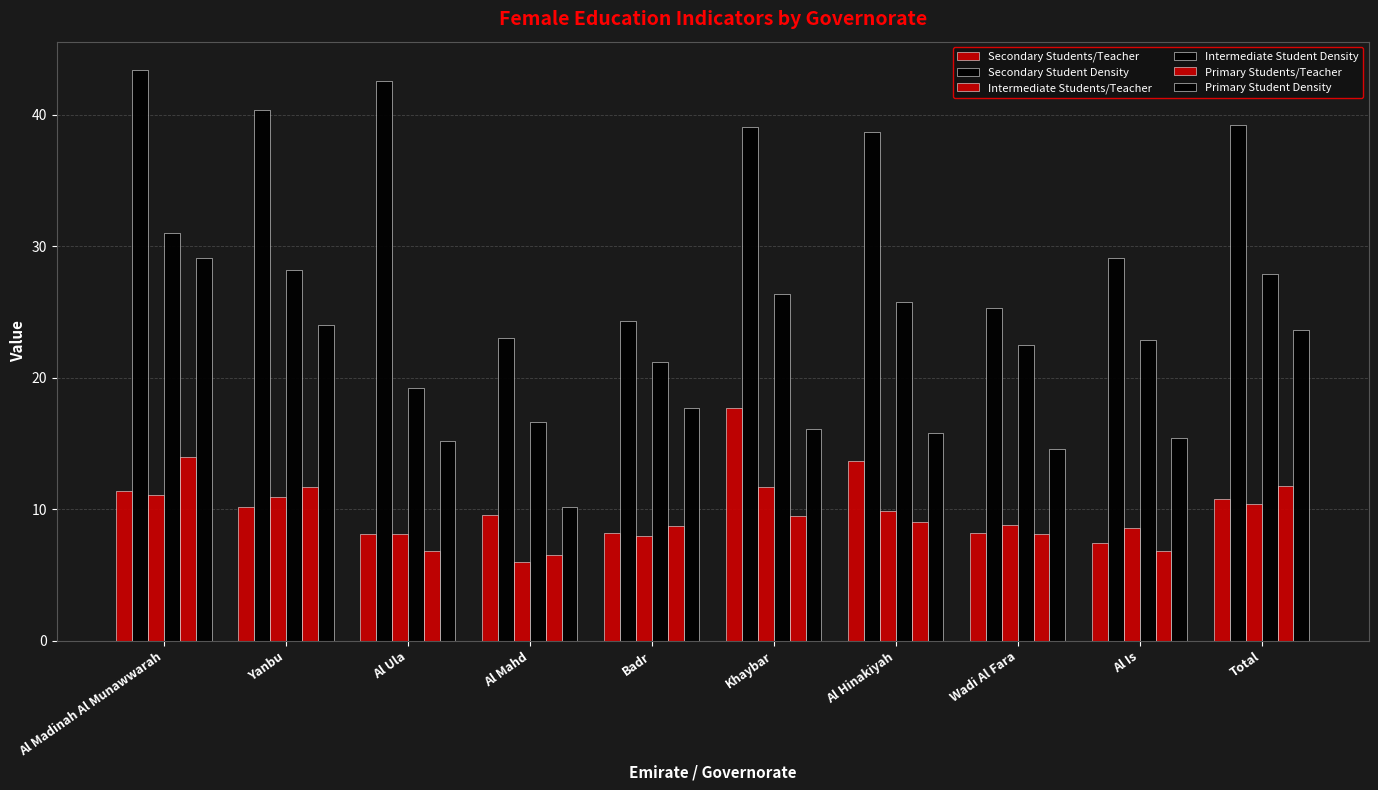

What is the average value of the Intermediate Students/Teacher series?

9.3